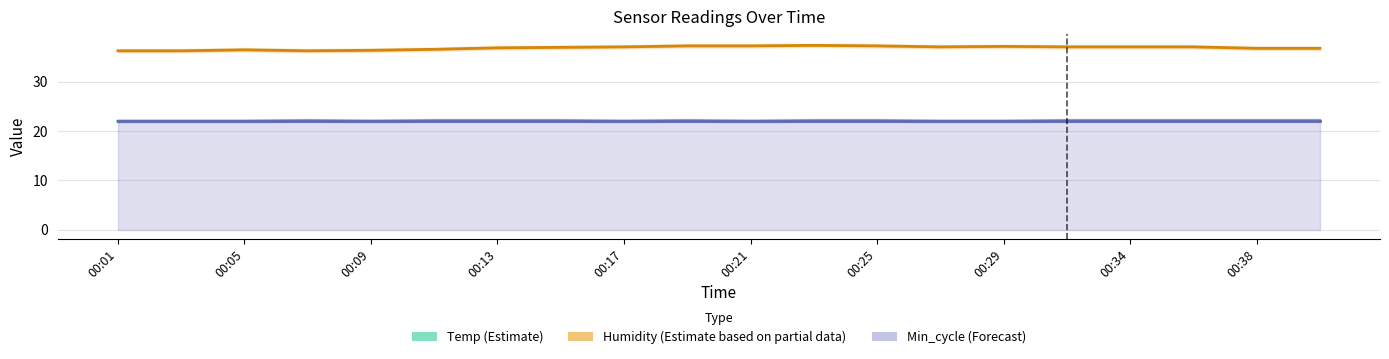

What is the spread (max minus min) of values at 15?

15.0